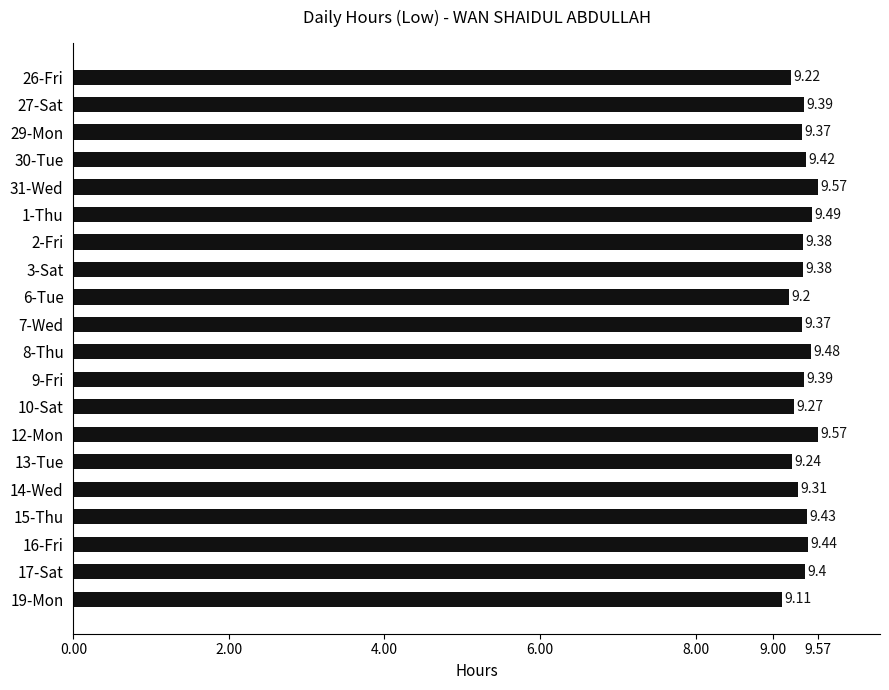

What is the difference between the maximum and minimum values?

0.5